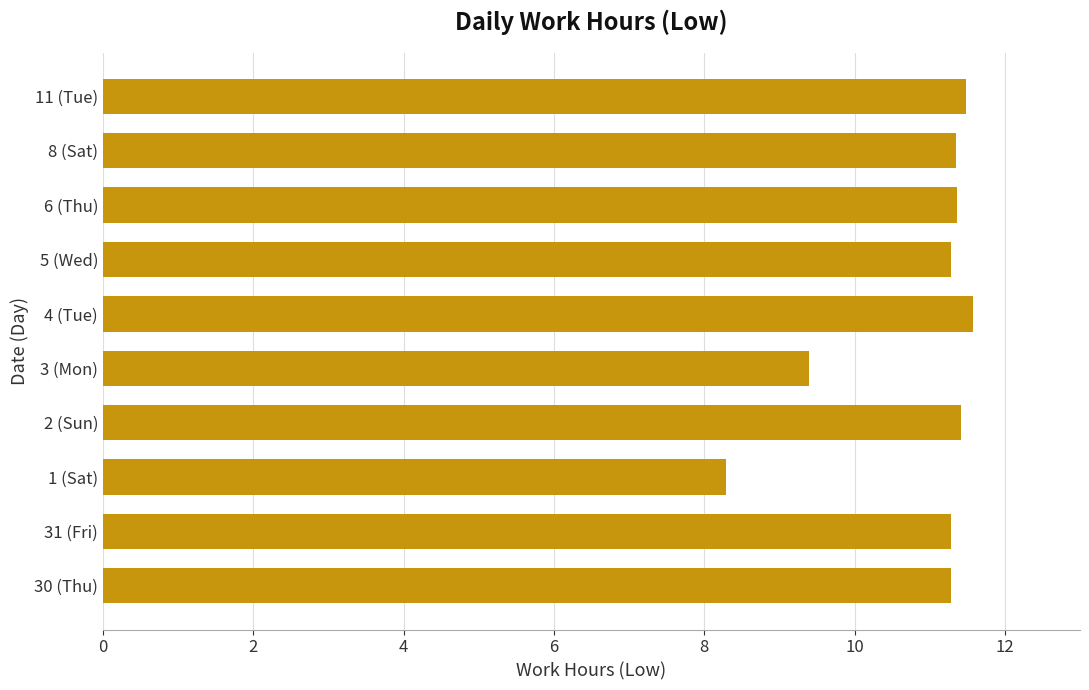

What is the change in value from 30 (Thu) to 4 (Tue)?

+0.3